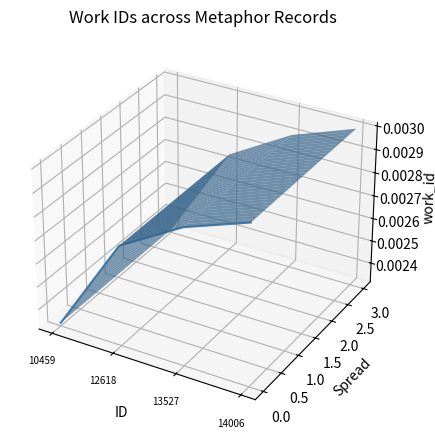

List the labels in order of value, smallest first.

10459, 12618, 13527, 14006